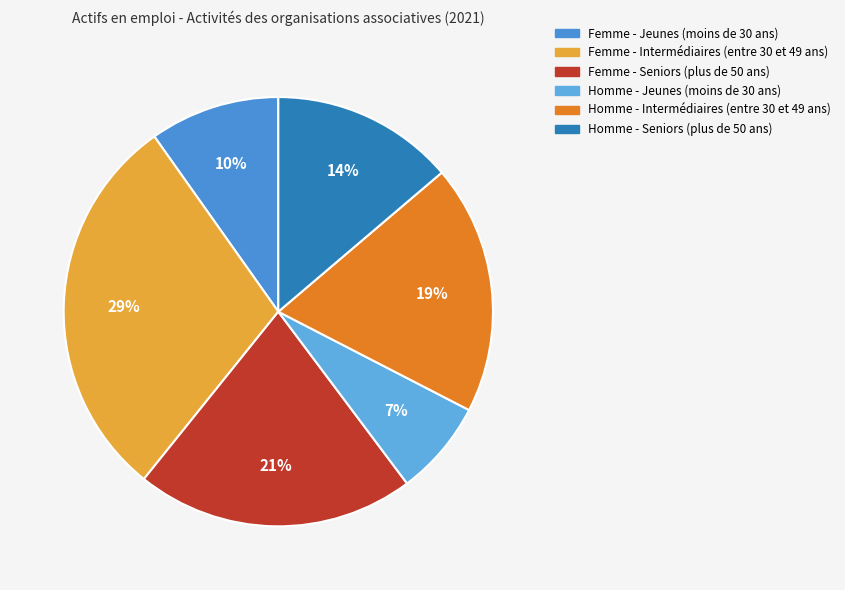

Count the number of slices in the pie.

6